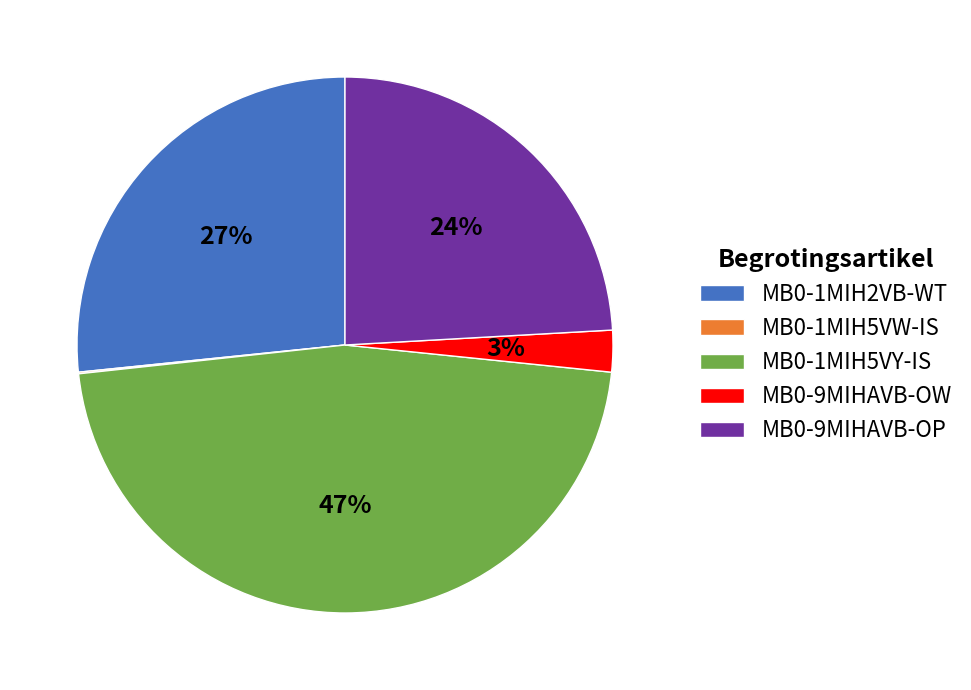

To the nearest percent, what is the difference between the largest and smallest slice percentages?

47%